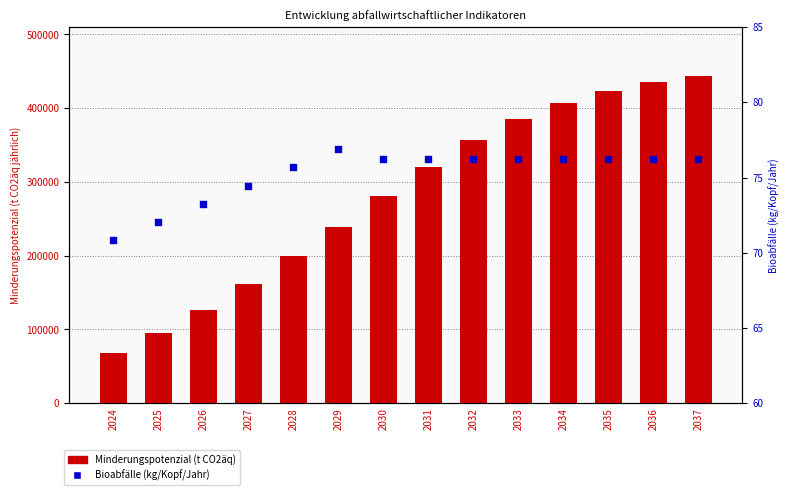

Which series contains the lowest Y value?

Bioabfälle (kg/Kopf/Jahr)